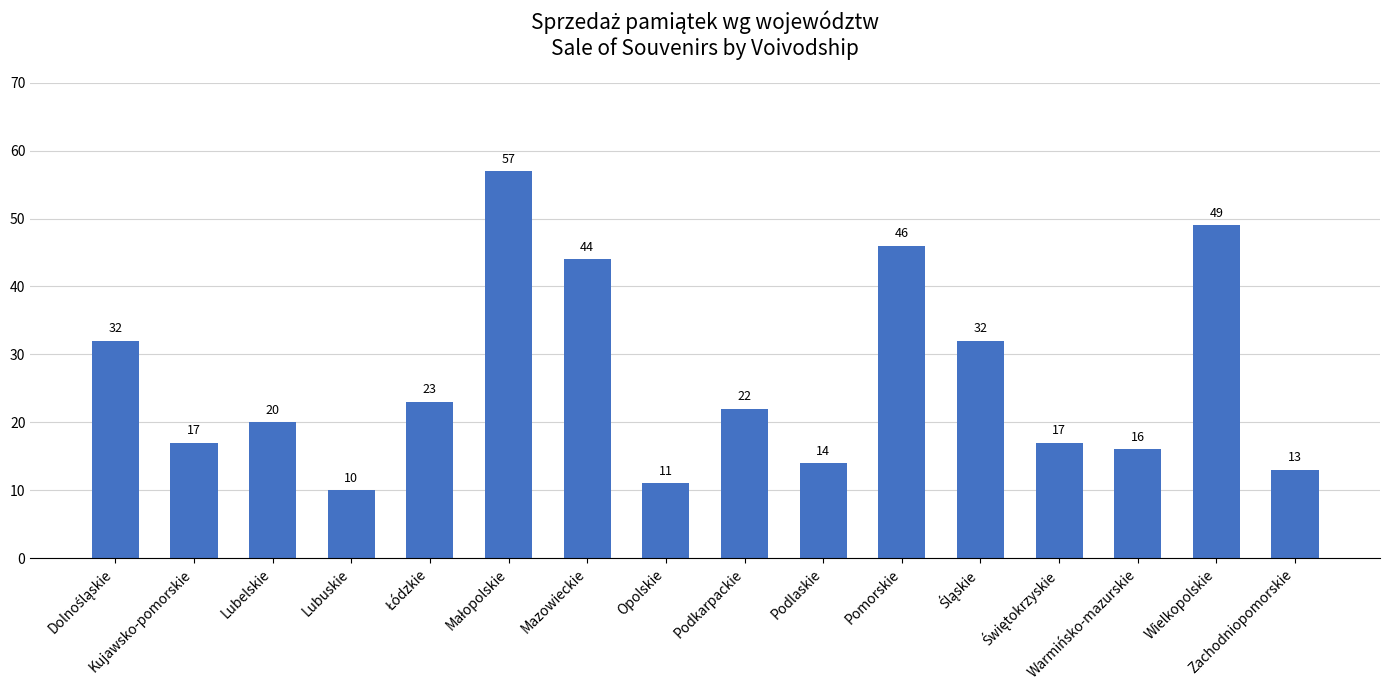

What is the value of the 8th bar from the left?

11